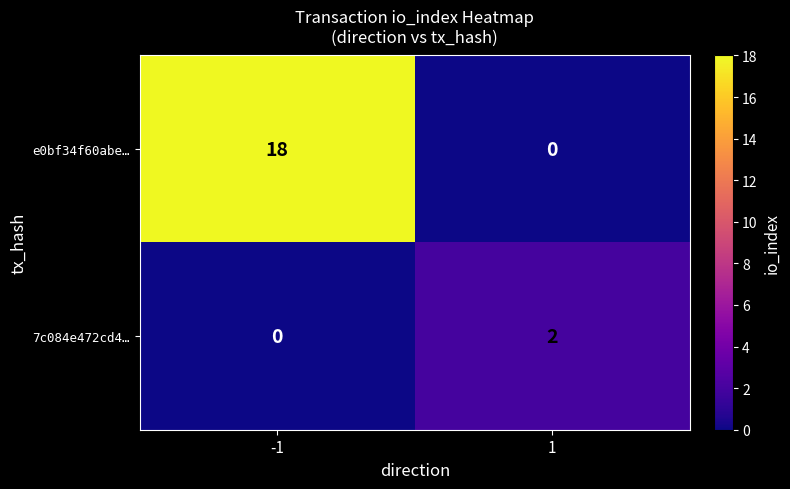

What is the maximum value for e0bf34f60abe…?

18